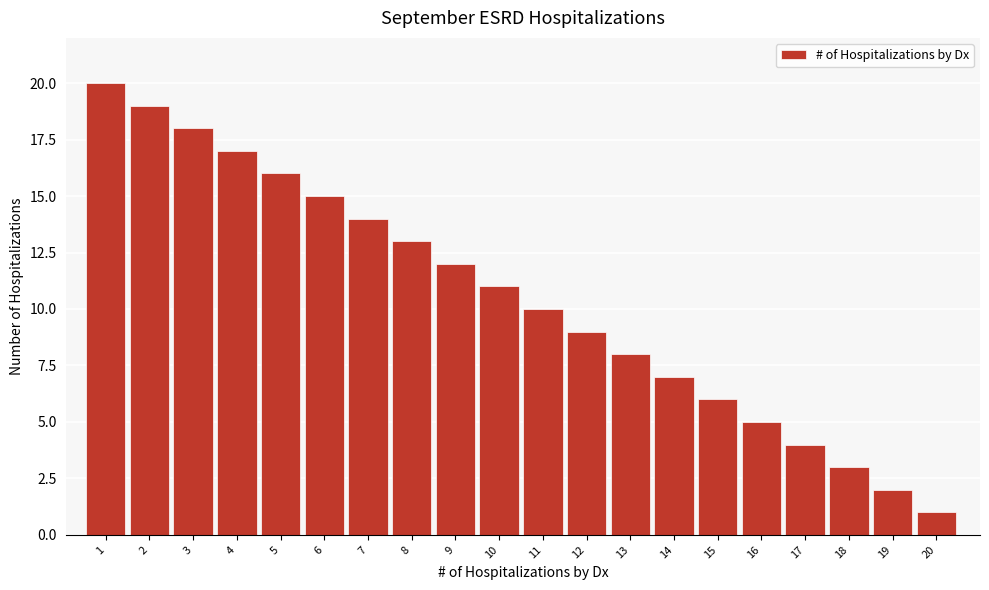

Reading left to right, list all the values displayed in this chart.

1=20	2=19	3=18	4=17	5=16	6=15	7=14	8=13	9=12	10=11	11=10	12=9	13=8	14=7	15=6	16=5	17=4	18=3	19=2	20=1